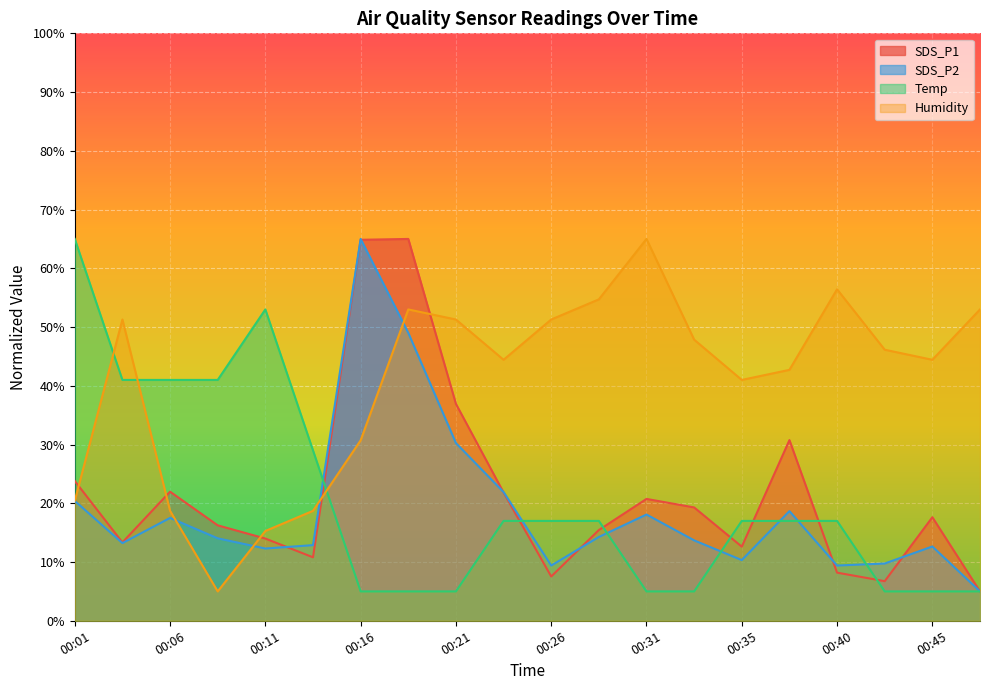

Which label corresponds to the largest value in the chart?

00:18